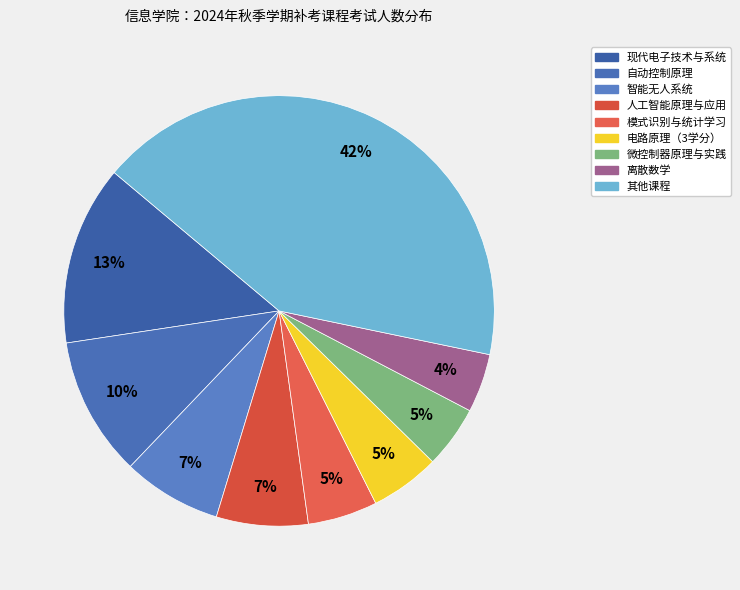

What is the largest slice in the pie chart?

其他课程